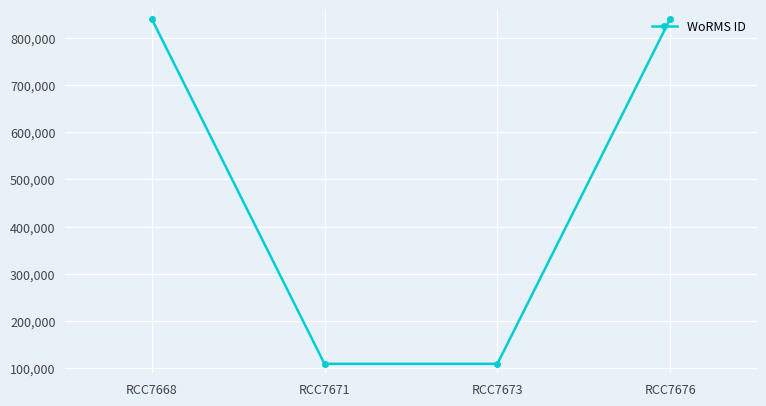

What is the difference between the maximum and second lowest values?

730463